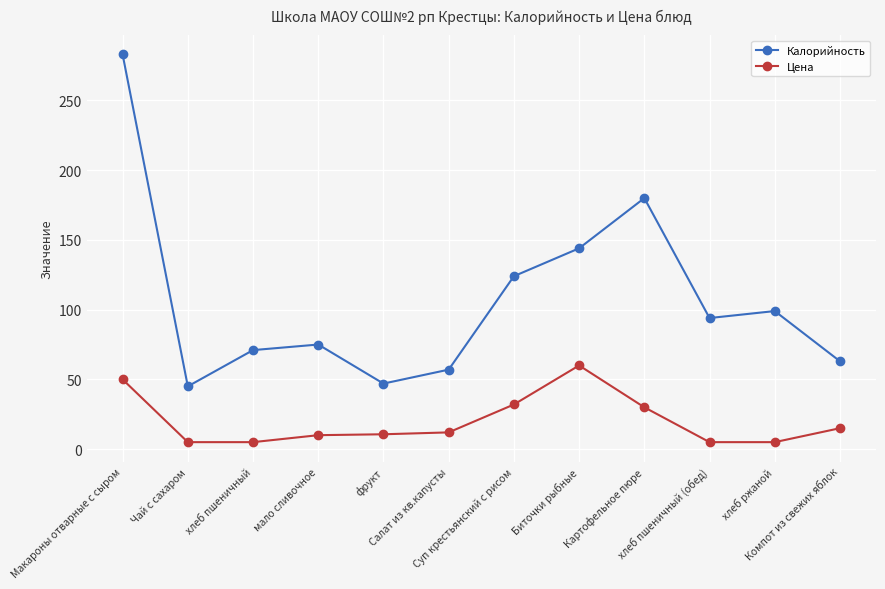

Which series has the largest total across all categories?

Калорийность